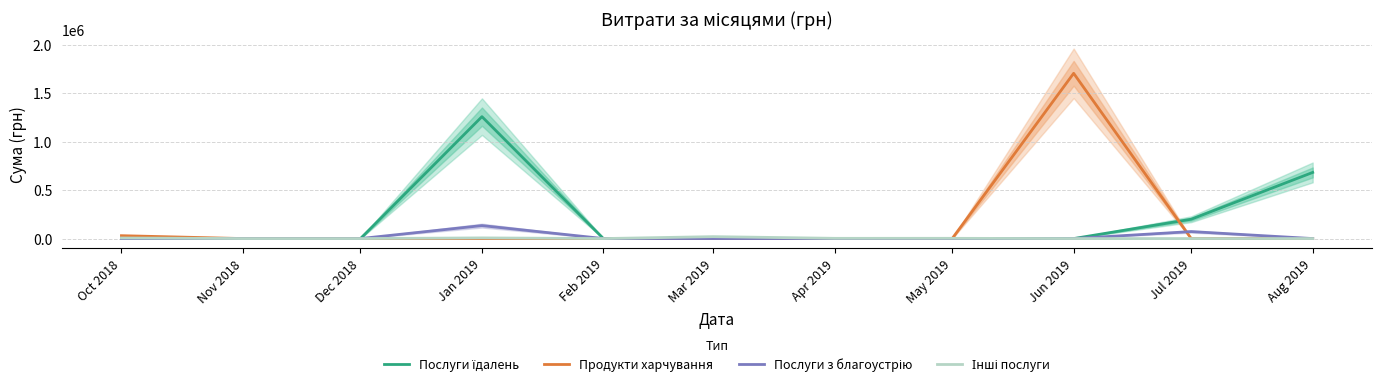

Between Feb 2019 and May 2019, which series saw the biggest shift?

Інші послуги